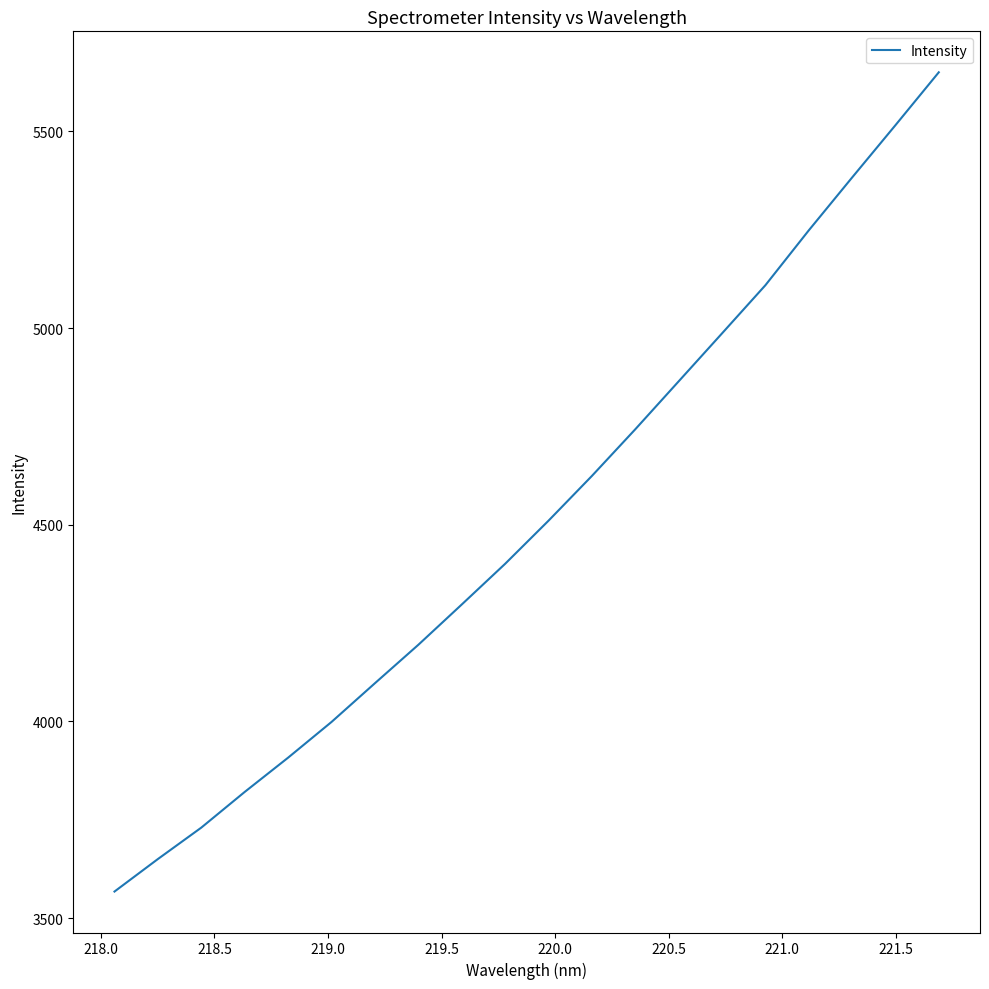

What is the maximum value shown in the chart?

5650.1